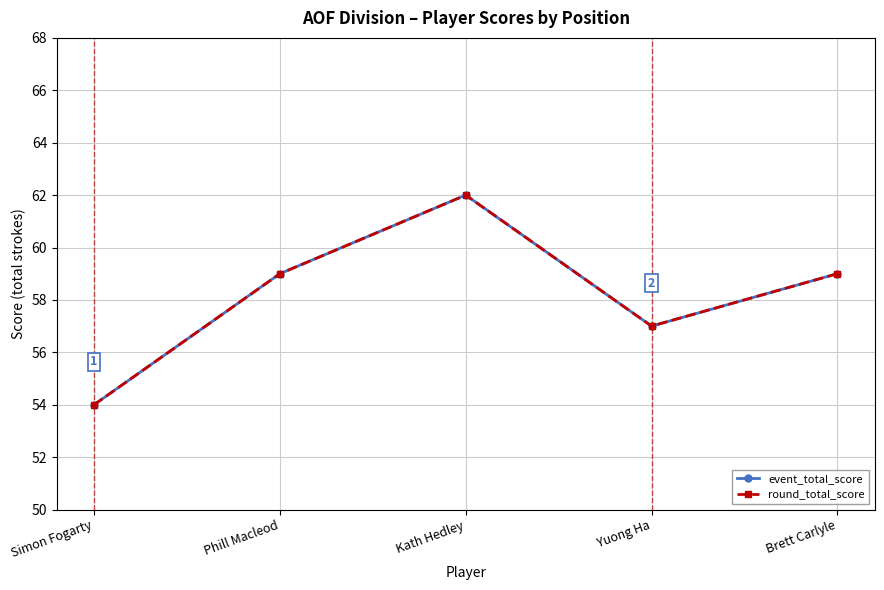

Does the chart have visible grid lines?

Yes